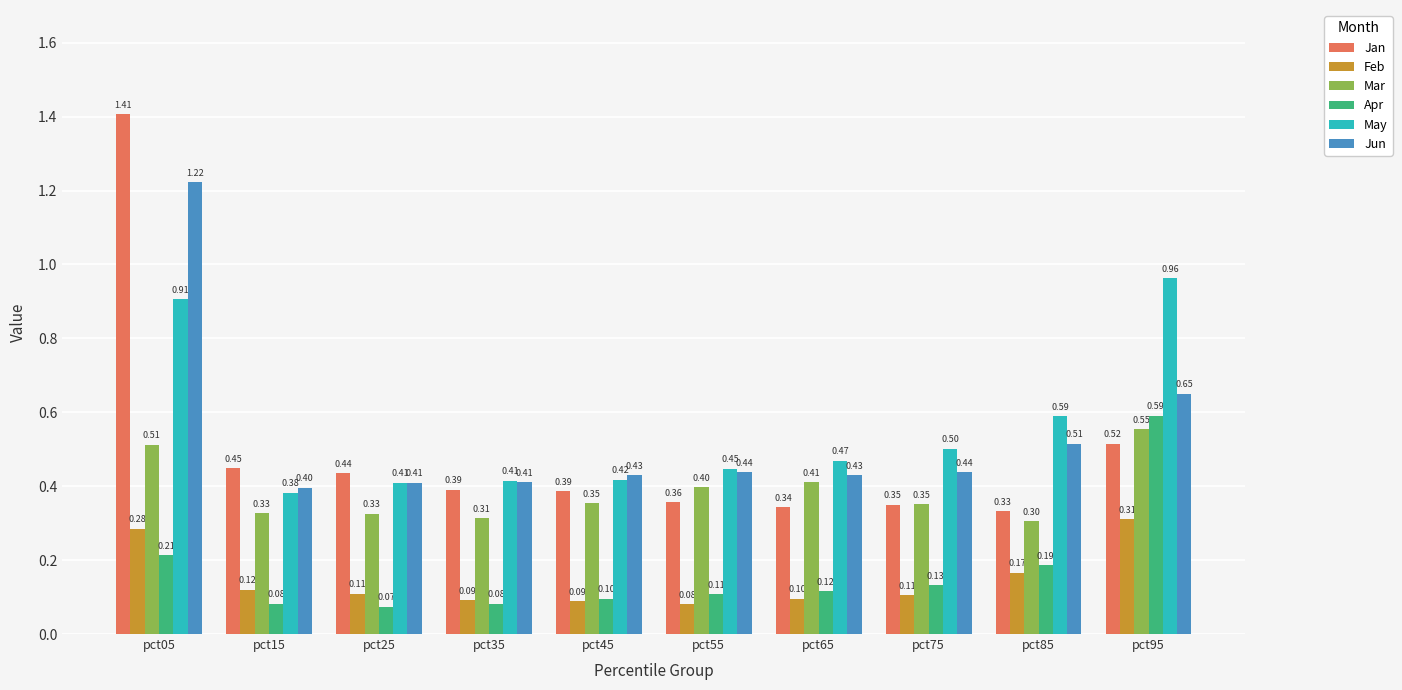

What is the difference between the maximum and minimum values in the Jan series?

1.1